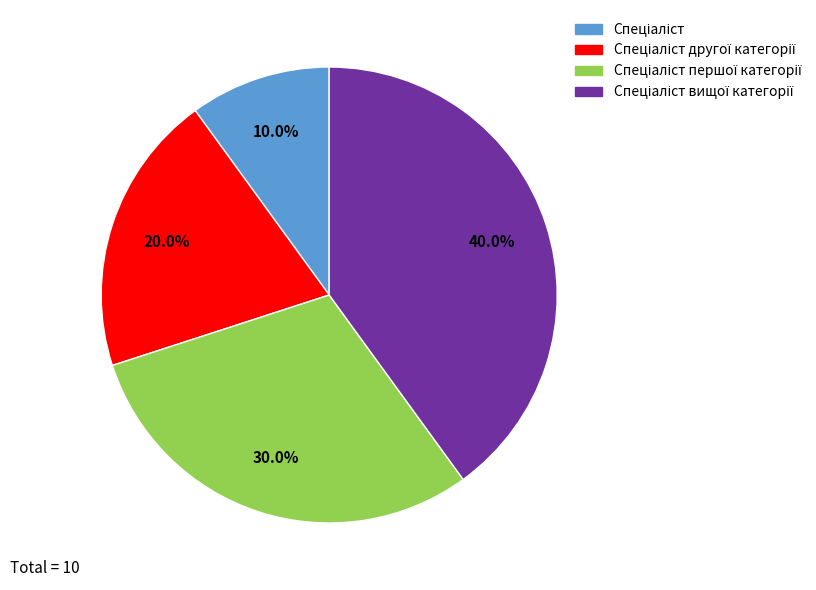

Is there a majority slice in this chart?

No